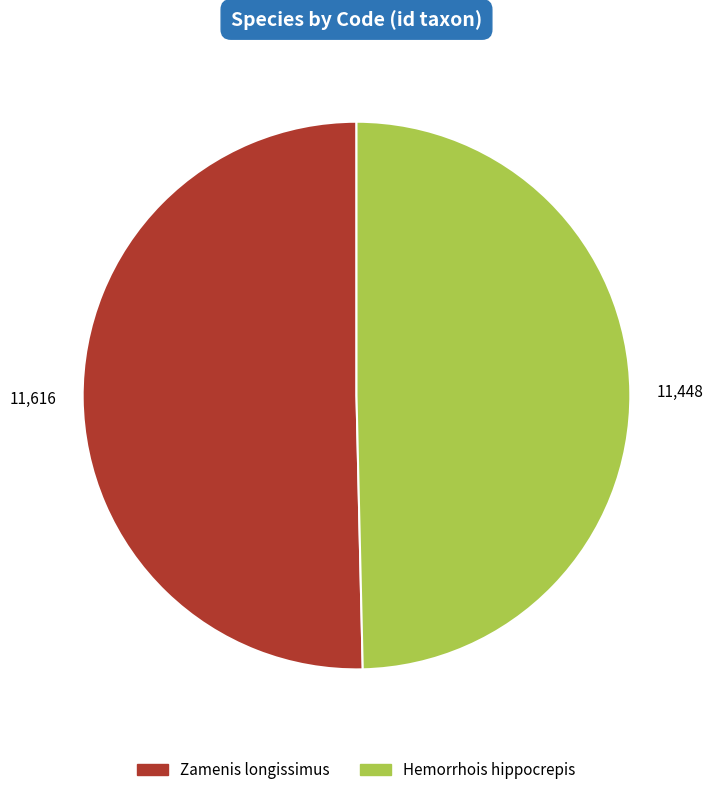

Is there a majority slice in this chart?

Yes